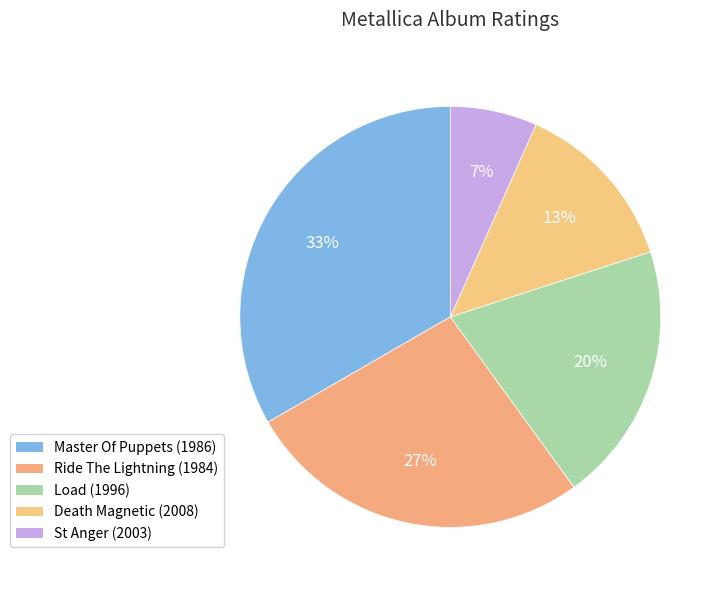

To the nearest percent, what percentage of the pie is Load (1996)?

20%